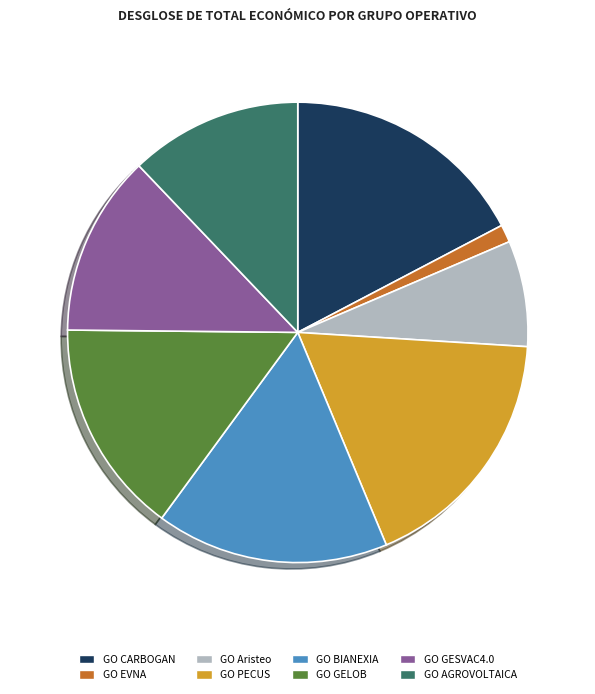

How many segments does this pie chart have?

8